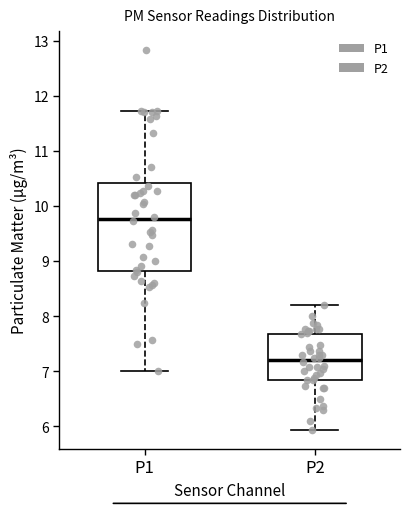

Comparing the boxes themselves (not the whiskers), which one is the tallest?

P1